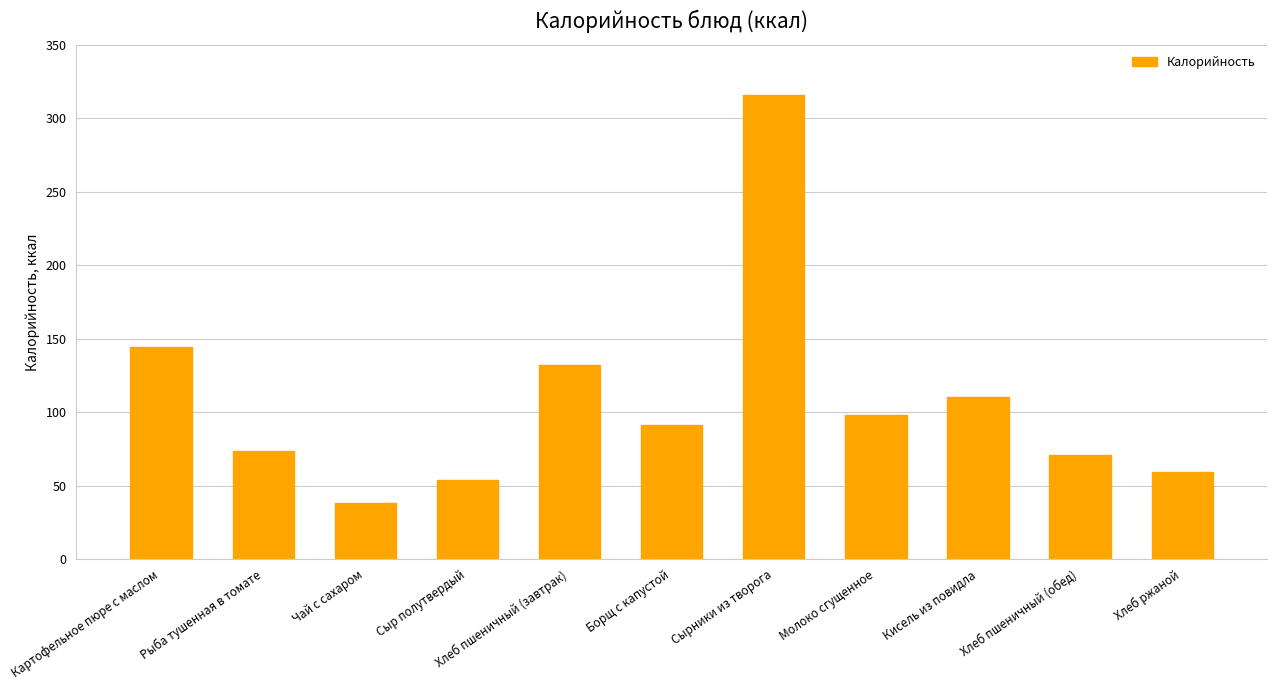

Are the bars horizontal?

No